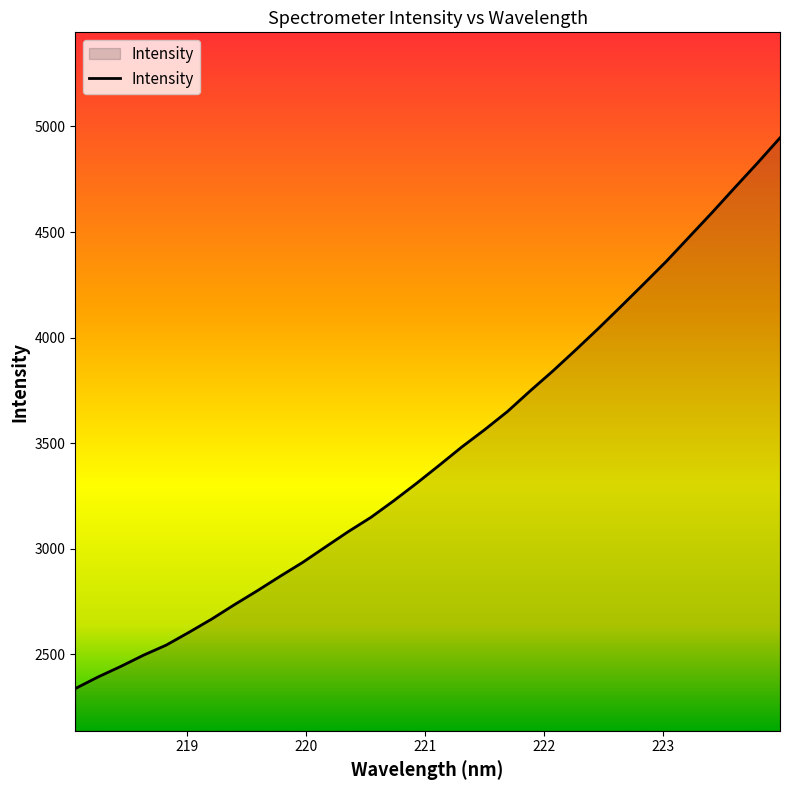

What is the minimum value shown in the chart?

2336.7